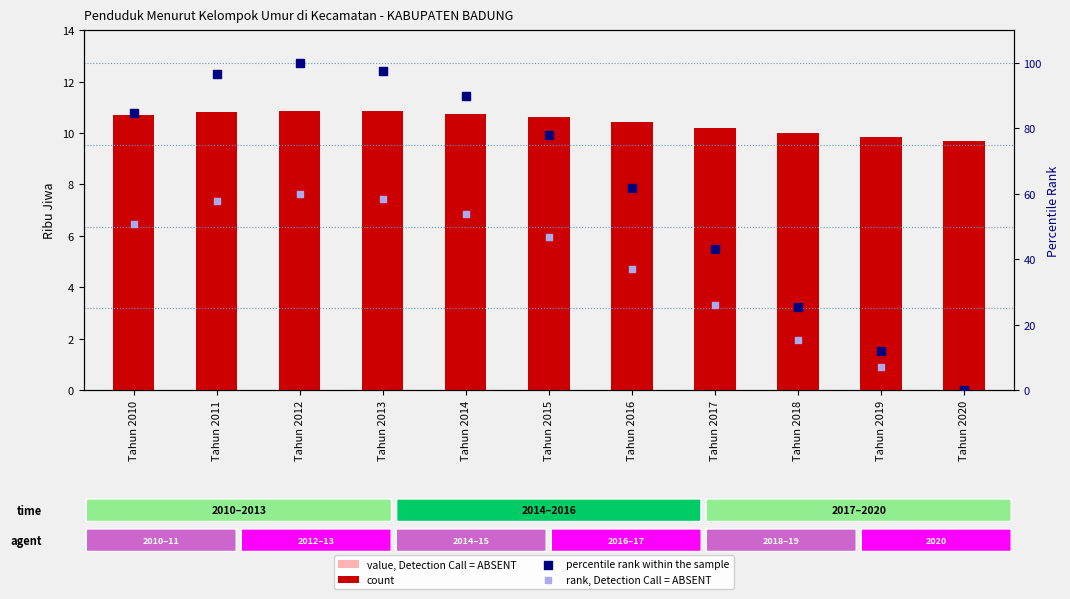

Which series has the largest Y range (max minus min)?

percentile rank within the sample